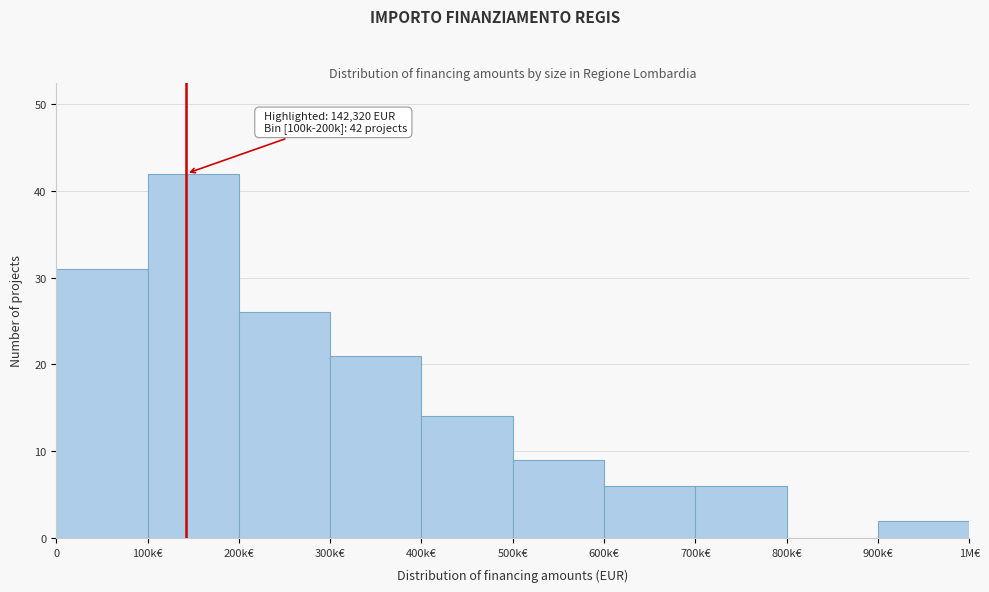

Reading left to right, transcribe all the data shown in this chart.

0=31	100k€=42	200k€=26	300k€=21	400k€=14	500k€=9	600k€=6	700k€=6	800k€=0	900k€=2